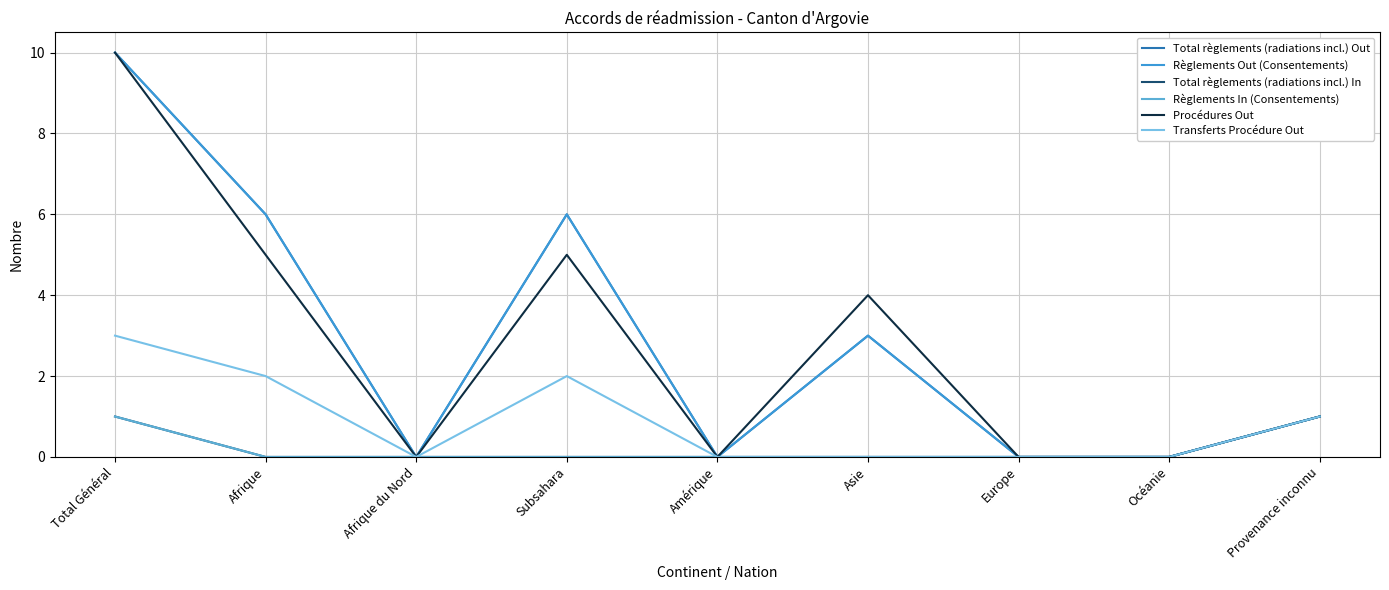

Rank the series by their maximum value, from highest to lowest.

Total règlements (radiations incl.) Out, Règlements Out (Consentements), Procédures Out, Transferts Procédure Out, Total règlements (radiations incl.) In, Règlements In (Consentements)